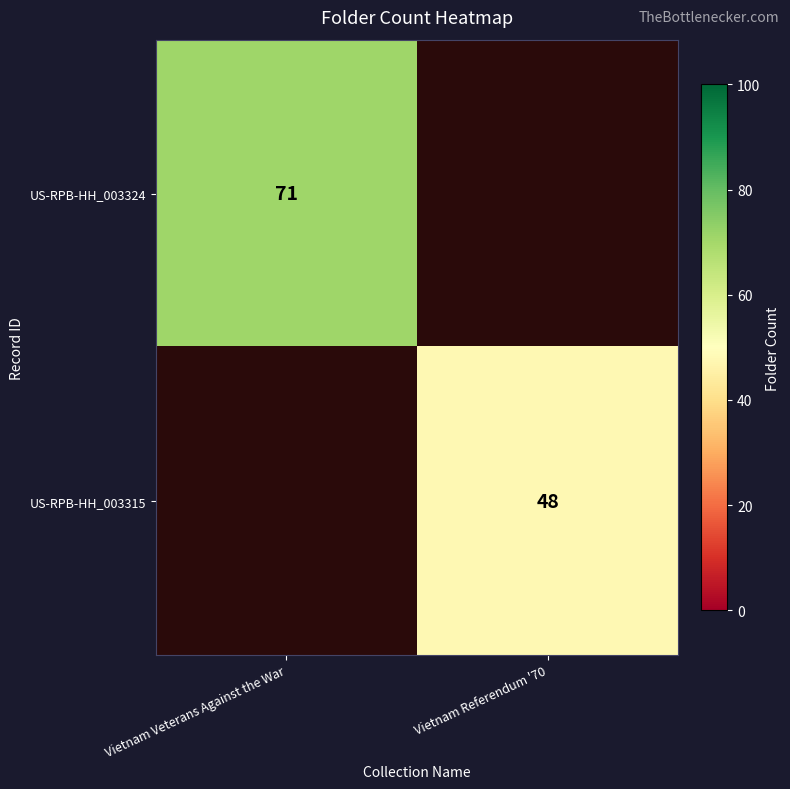

The US-RPB-HH_003315 series shows 48 at Vietnam Referendum '70. True or false?

True